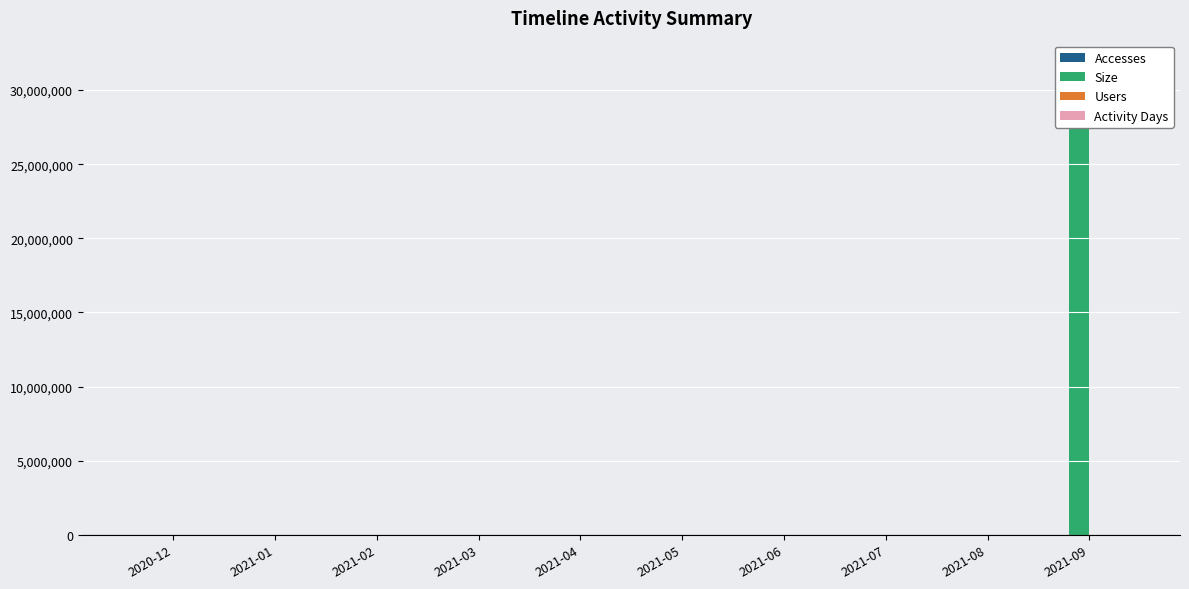

How many groups of bars are there?

10